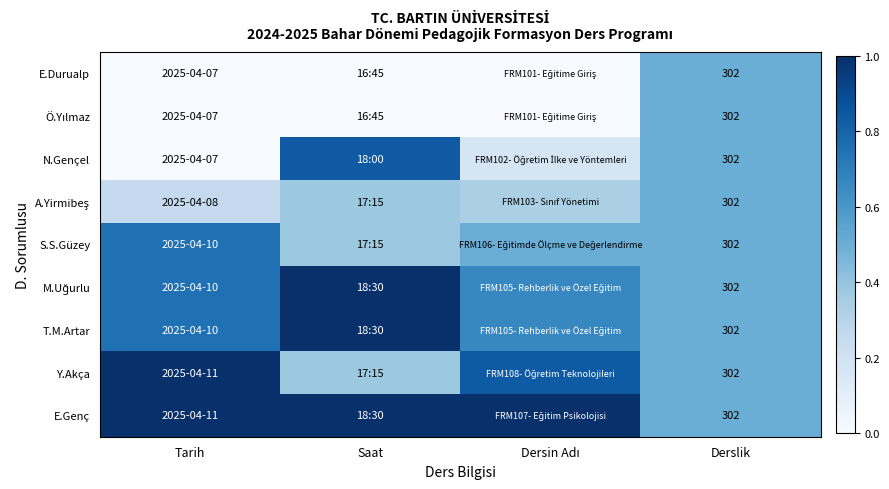

At which category is the sum across all series the highest?

Saat